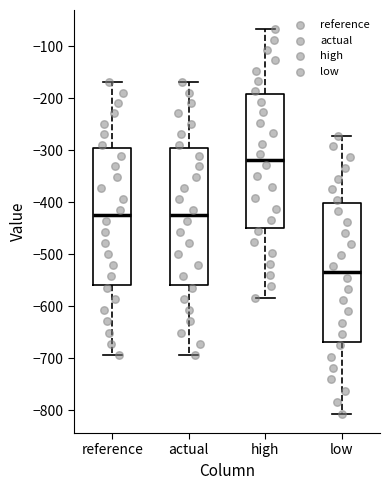

Which box's median line is the lowest?

low